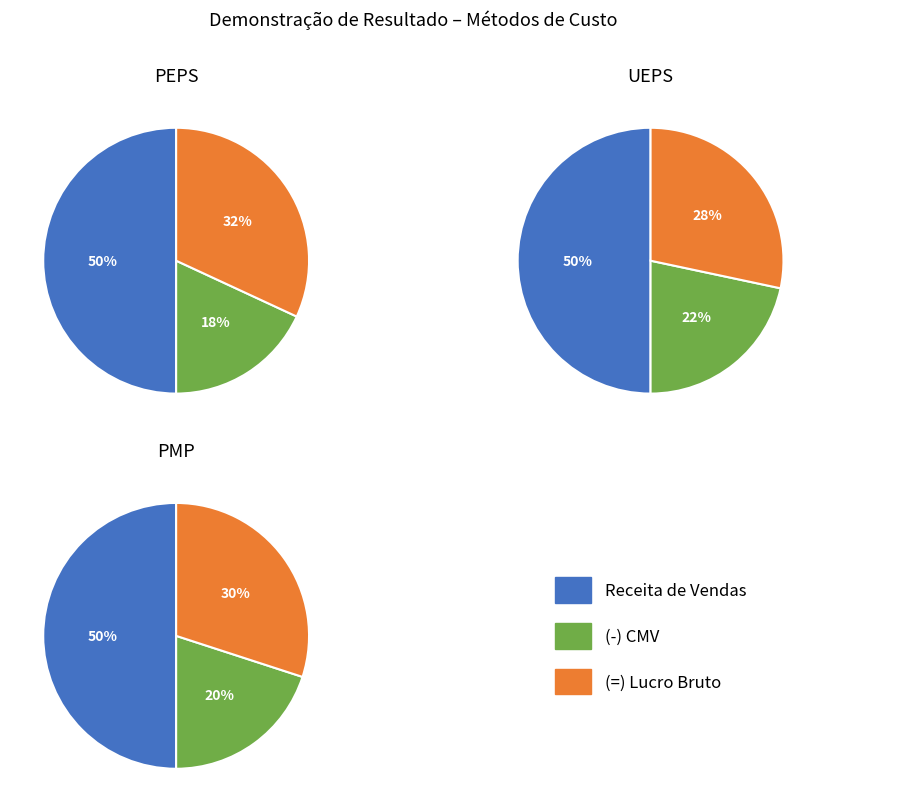

Count the number of slices in the pie.

3